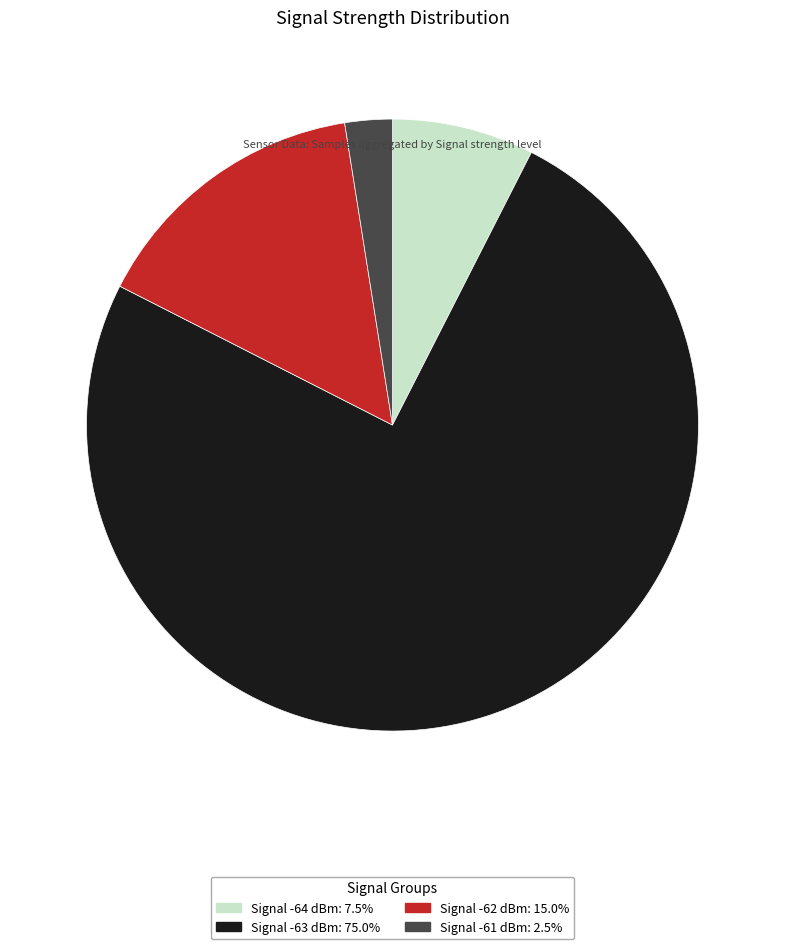

Does any single category account for the majority?

Yes